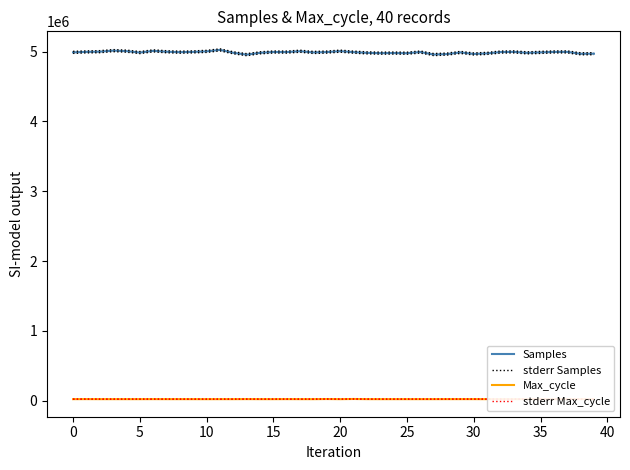

True or false: stderr Max_cycle has a value of 21648.9 at 13.

True